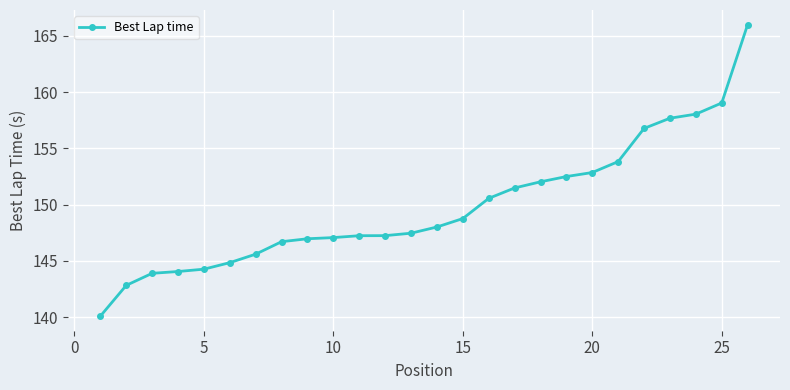

What is the value of the 20th point from the left?

152.9